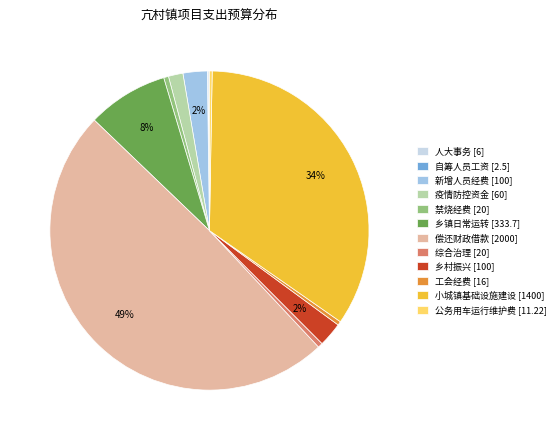

Does 新增人员经费 [100] account for over 50% of the chart?

No